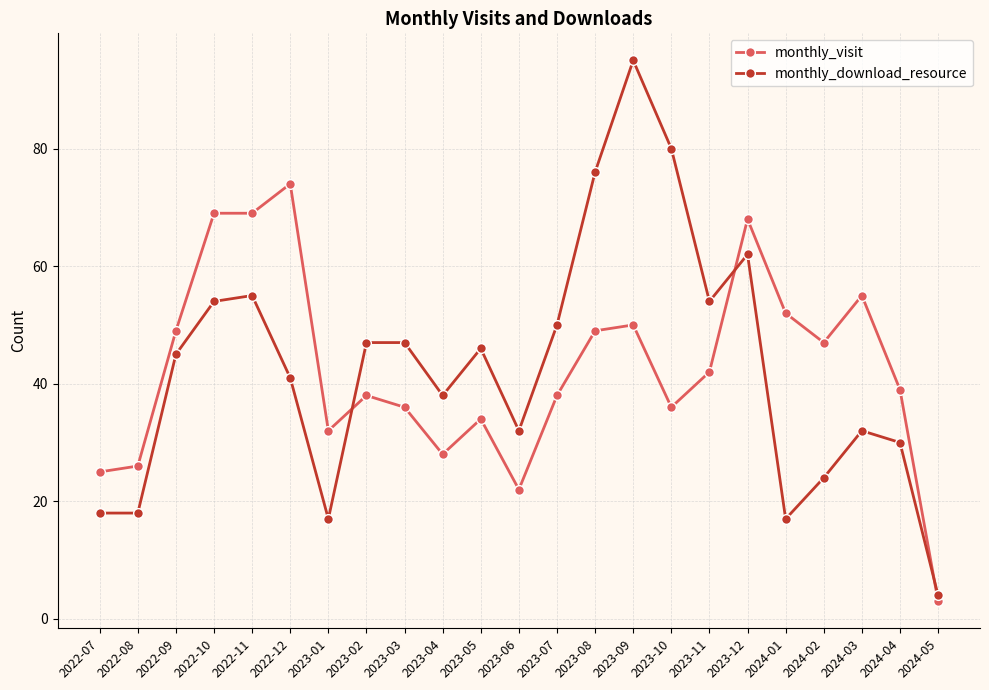

True or false: monthly_download_resource has more than 2 interior local peaks.

True